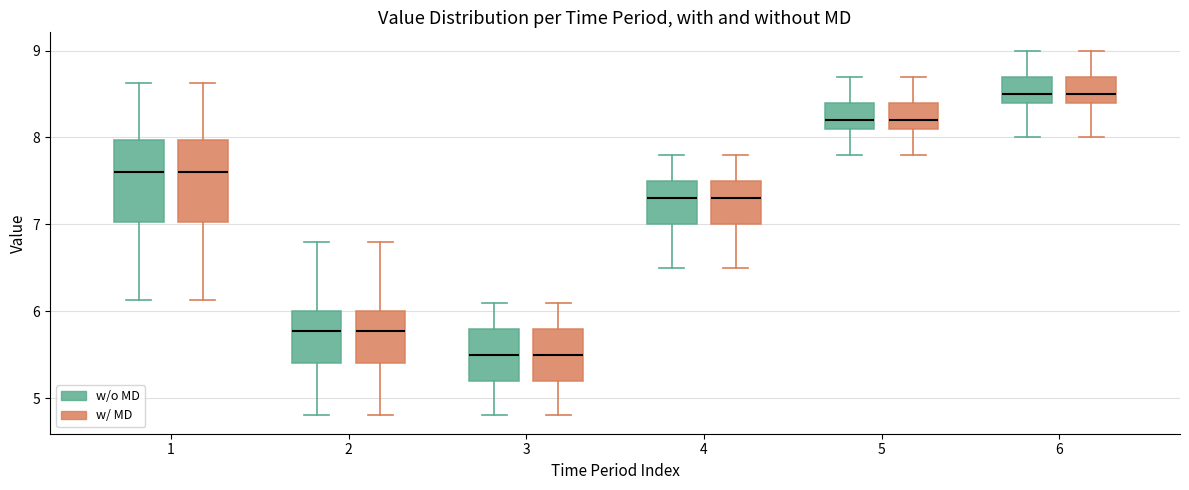

Reading left to right, transcribe this box plot: for each box, give where its median line is, the range the box spans, and where its two whiskers end, as read against the y-axis. The values are not printed on the chart, so give them approximately, as read against the axis.

1 (w/o MD): median 7.6, box 7.0 to 8.0, whiskers 6.1 to 8.6
1 (w/ MD): median 7.6, box 7.0 to 8.0, whiskers 6.1 to 8.6
2 (w/o MD): median 5.8, box 5.4 to 6.0, whiskers 4.8 to 6.8
2 (w/ MD): median 5.8, box 5.4 to 6.0, whiskers 4.8 to 6.8
3 (w/o MD): median 5.5, box 5.2 to 5.8, whiskers 4.8 to 6.1
3 (w/ MD): median 5.5, box 5.2 to 5.8, whiskers 4.8 to 6.1
4 (w/o MD): median 7.3, box 7.0 to 7.5, whiskers 6.5 to 7.8
4 (w/ MD): median 7.3, box 7.0 to 7.5, whiskers 6.5 to 7.8
5 (w/o MD): median 8.2, box 8.1 to 8.4, whiskers 7.8 to 8.7
5 (w/ MD): median 8.2, box 8.1 to 8.4, whiskers 7.8 to 8.7
6 (w/o MD): median 8.5, box 8.4 to 8.7, whiskers 8.0 to 9.0
6 (w/ MD): median 8.5, box 8.4 to 8.7, whiskers 8.0 to 9.0